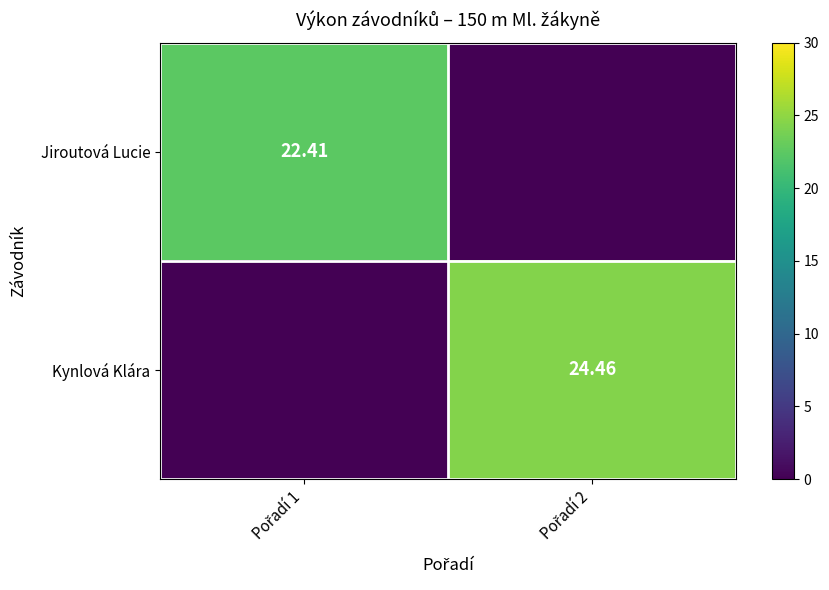

What is the highest value of the Jiroutová Lucie series?

22.4